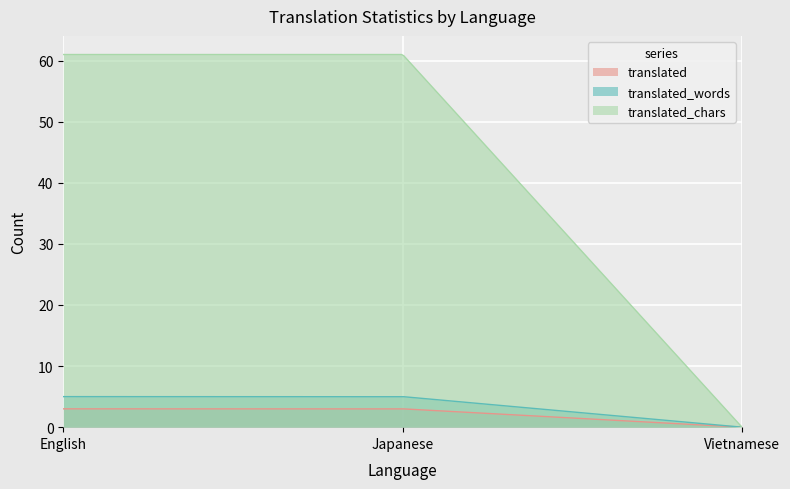

How many lines are shown in the chart?

3